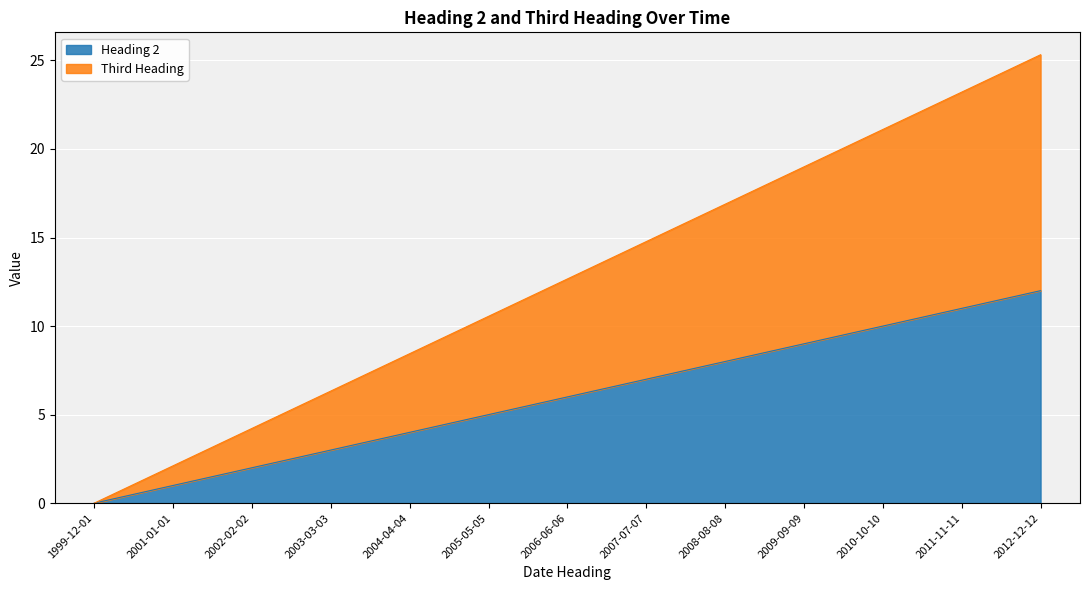

List the labels in order of Heading 2 value, smallest first.

1999-12-01, 2001-01-01, 2002-02-02, 2003-03-03, 2004-04-04, 2005-05-05, 2006-06-06, 2007-07-07, 2008-08-08, 2009-09-09, 2010-10-10, 2011-11-11, 2012-12-12